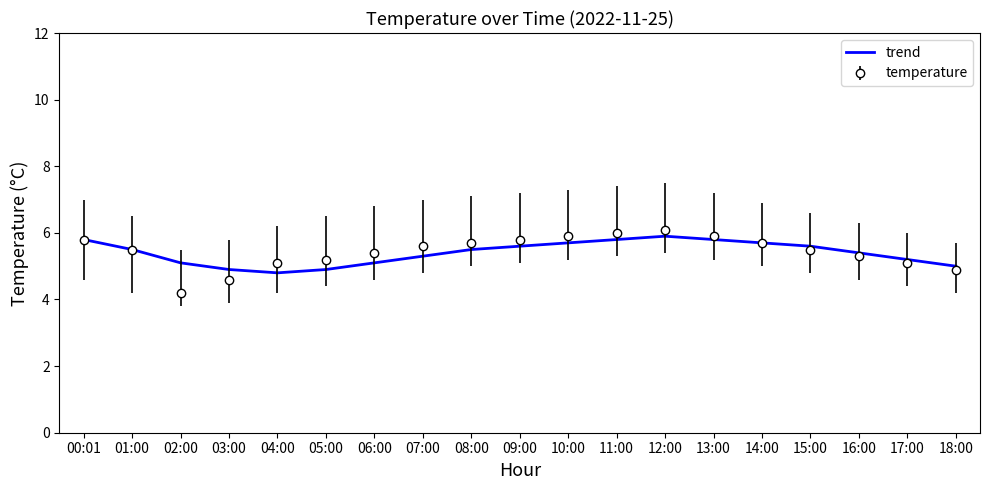

What value does the temperature series have at 01:00?

5.5